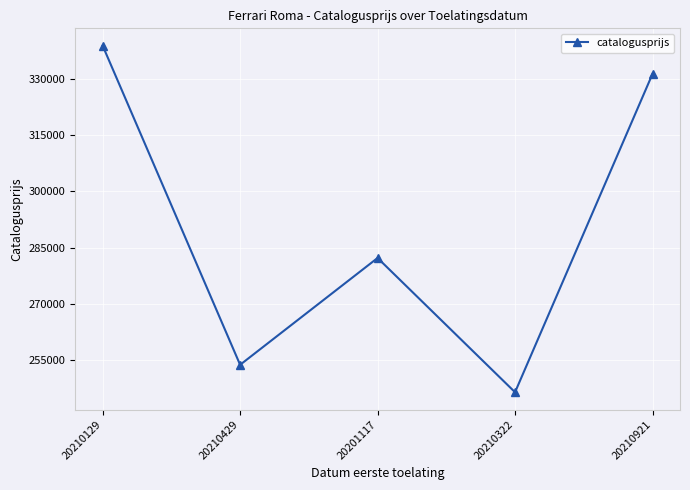

At which category does the data reach its first local peak?

20201117